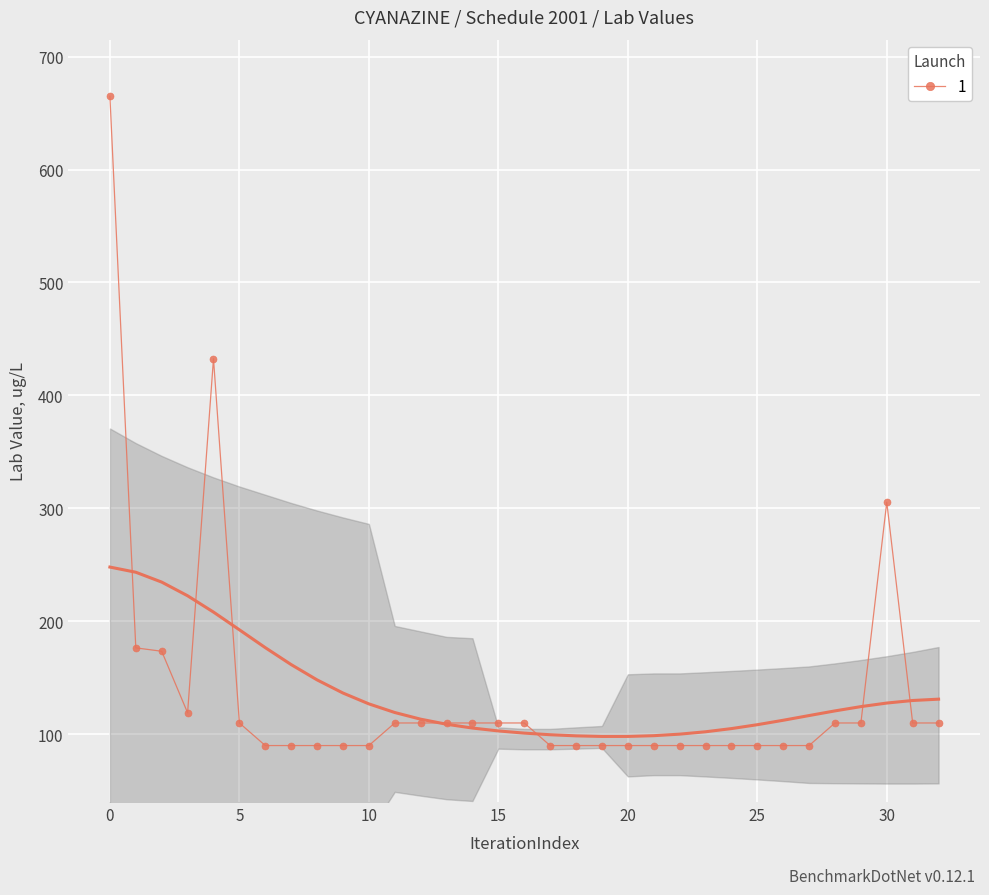

Count the number of values greater than 110.

6